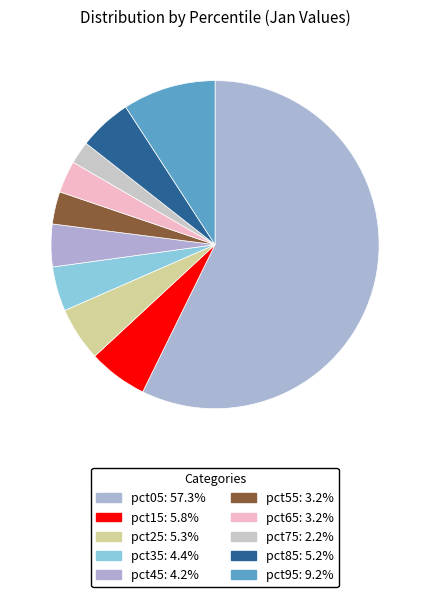

How many segments does this pie chart have?

10